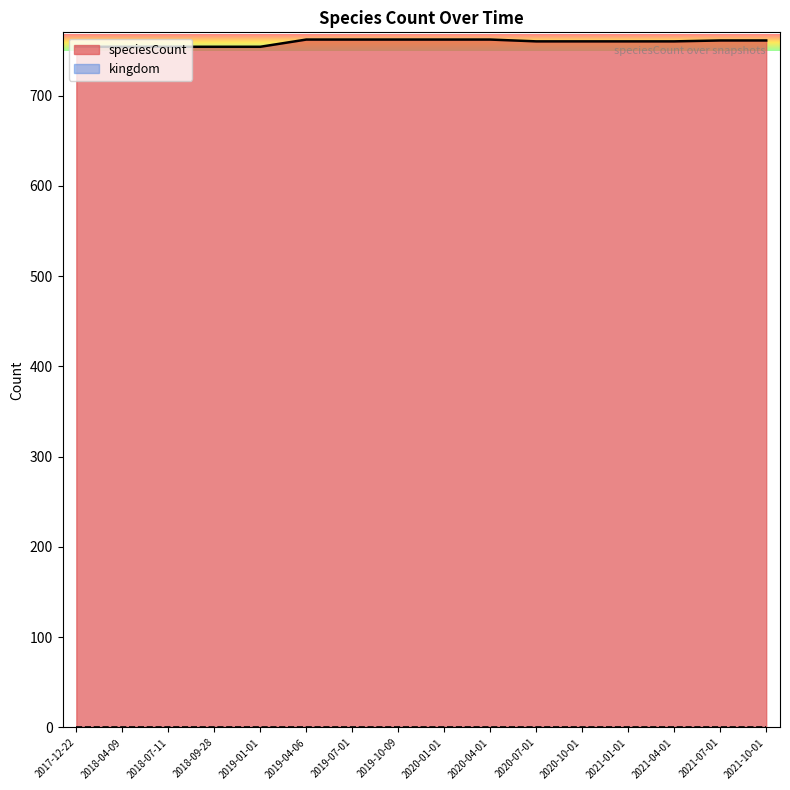

What is the ratio of the value at 2021-01-01 to the value at 2018-07-11?

1.0